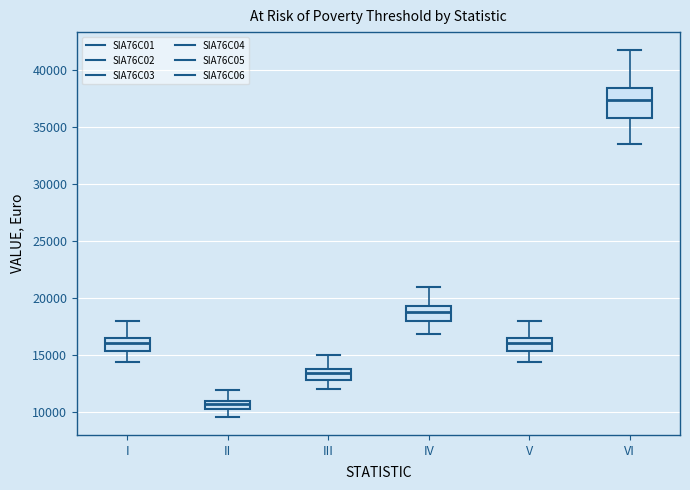

Reading left to right, read every box against the y-axis: the position of its median line, the range the box covers, and the ends of its whiskers. The values are not printed on the chart, so give them approximately, as read against the axis.

I: median 16000, box 15500 to 16500, whiskers 14500 to 18000
II: median 10500 (inside the box), box 10500 to 11000, whiskers 9500 to 12000
III: median 13500, box 13000 to 14000, whiskers 12000 to 15000
IV: median 19000, box 18000 to 19500, whiskers 17000 to 21000
V: median 16000, box 15500 to 16500, whiskers 14500 to 18000
VI: median 37500, box 36000 to 38500, whiskers 33500 to 42000